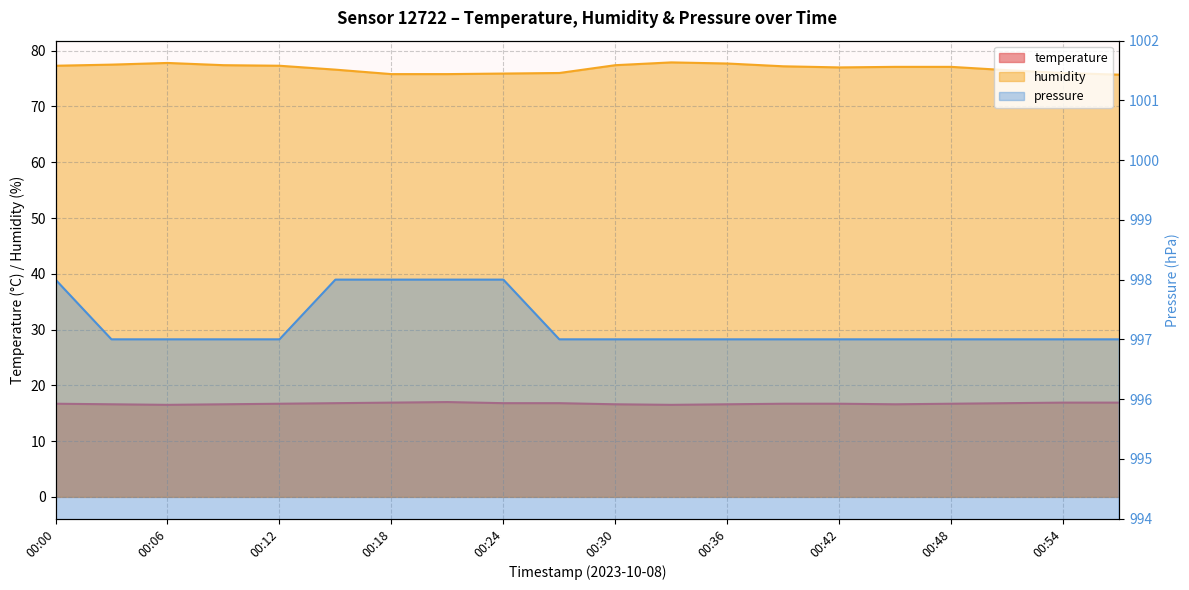

The humidity series shows 77.3 at 00:12. True or false?

True